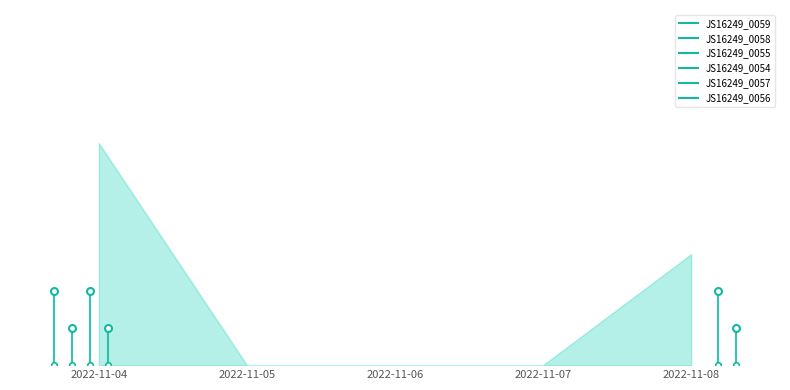

Which series changed the most between 2022-11-05 and 2022-11-07?

JS16249_0059